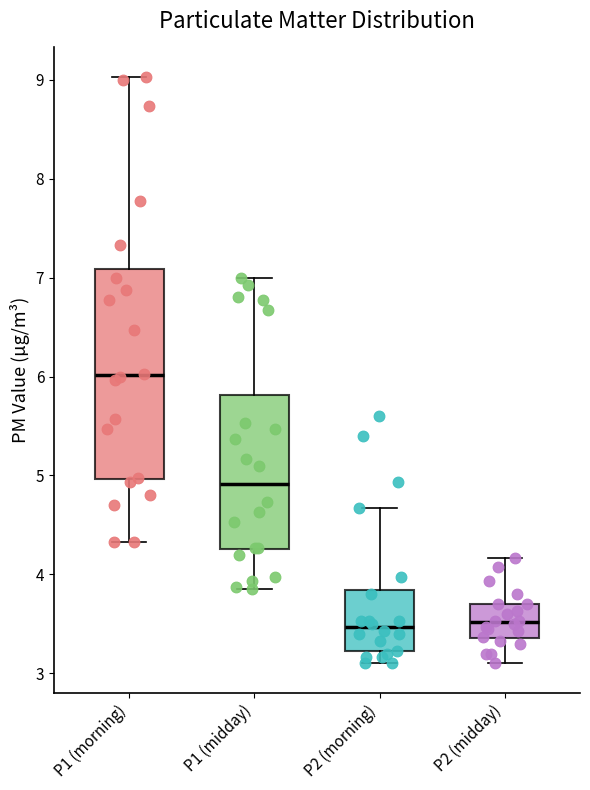

Which box is the tallest, from its lower edge to its upper edge?

P1 (morning)